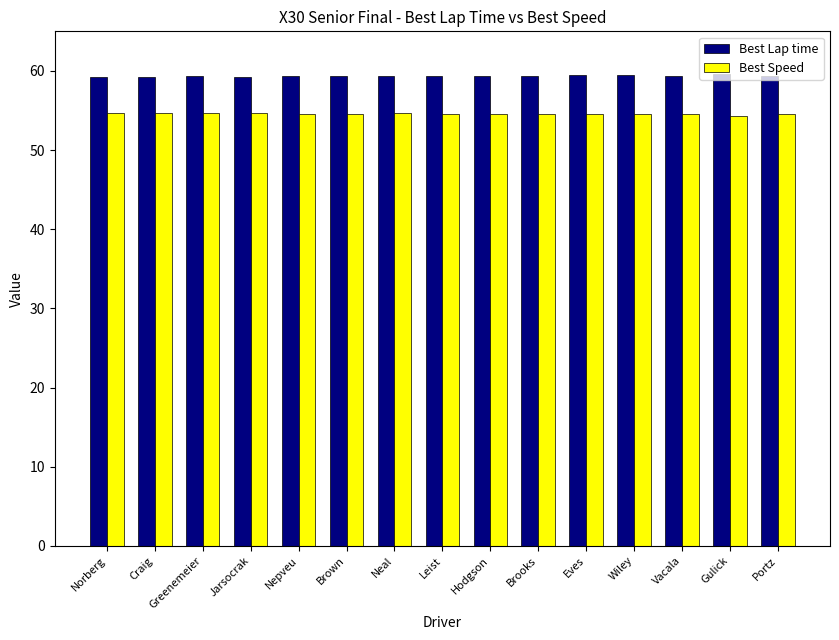

What is the difference between the highest and lowest values at Leist?

4.8